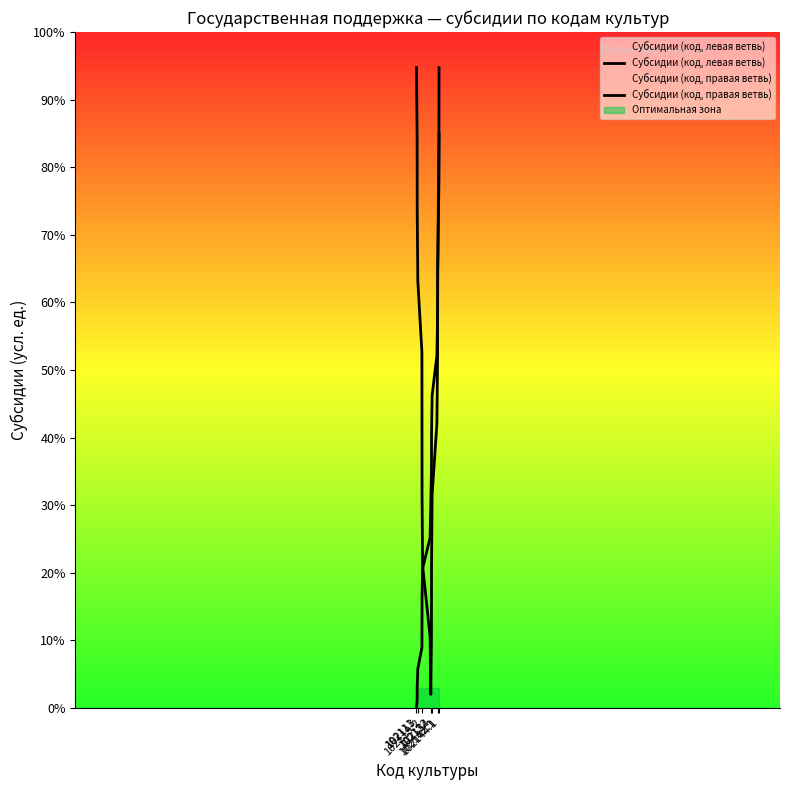

What is the label of the 18th point from the right?

102113